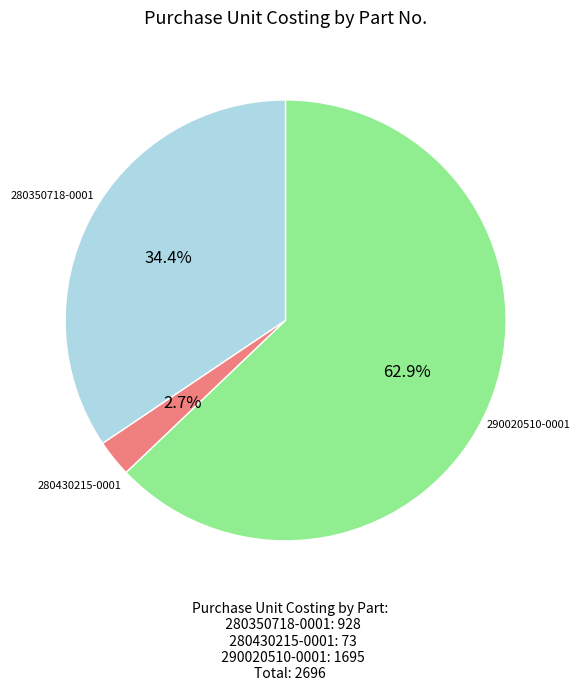

Rank the categories by value from lowest to highest.

280430215-0001, 280350718-0001, 290020510-0001